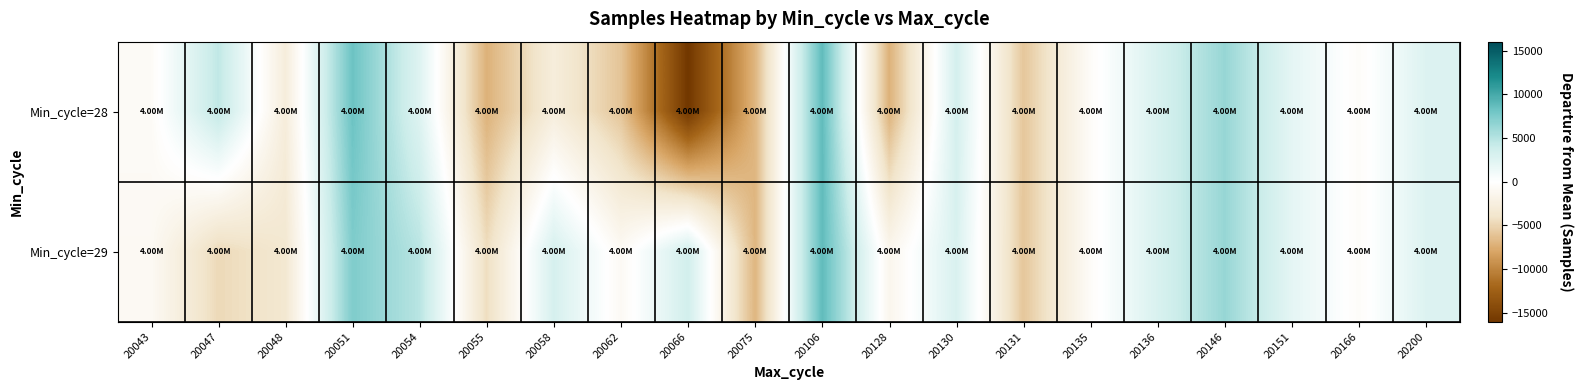

Which series changed the most between 20048 and 20128?

Min_cycle=28